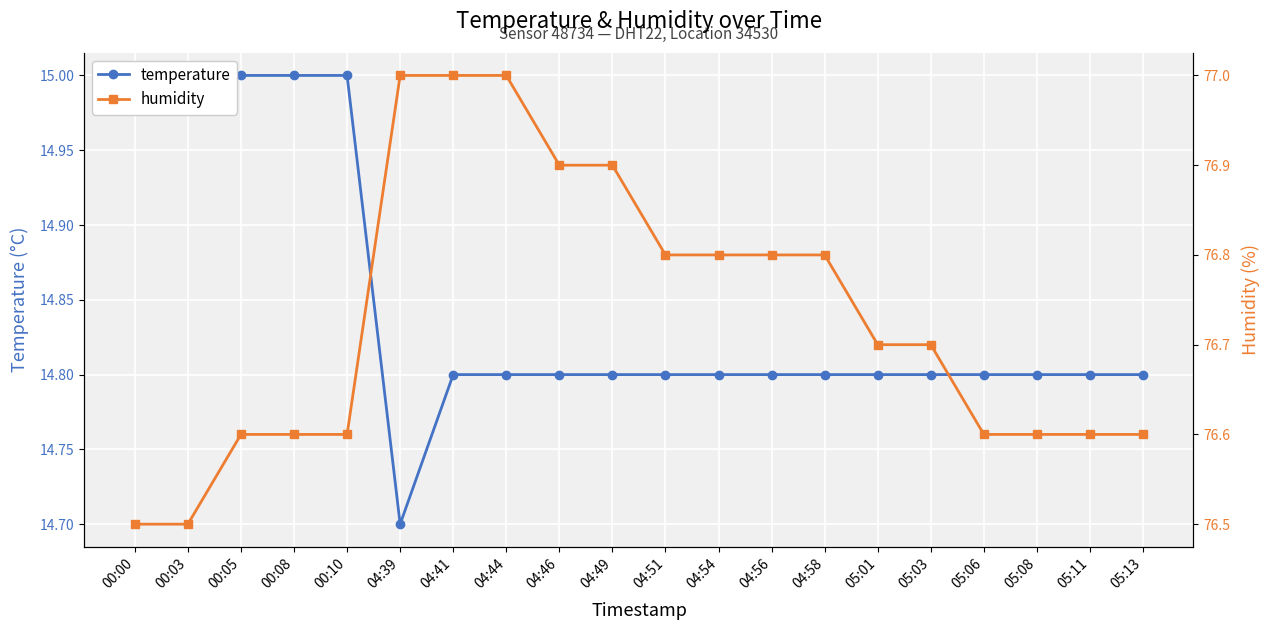

What is the sum of all temperature values?

296.9